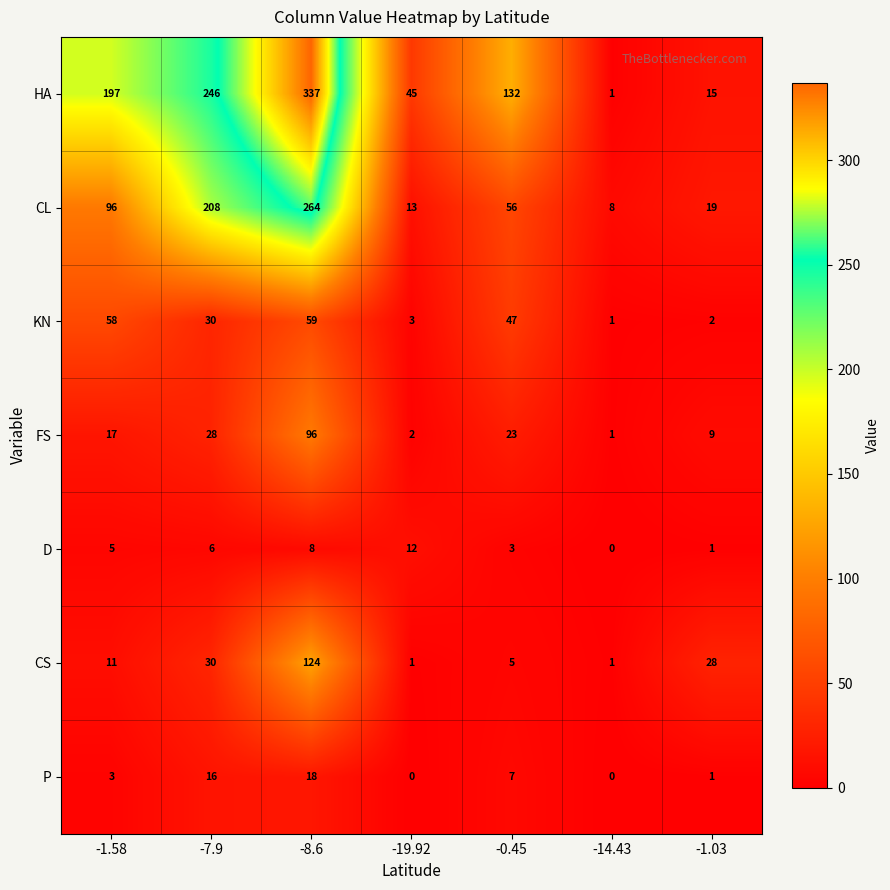

What is the sum of all P values?

45